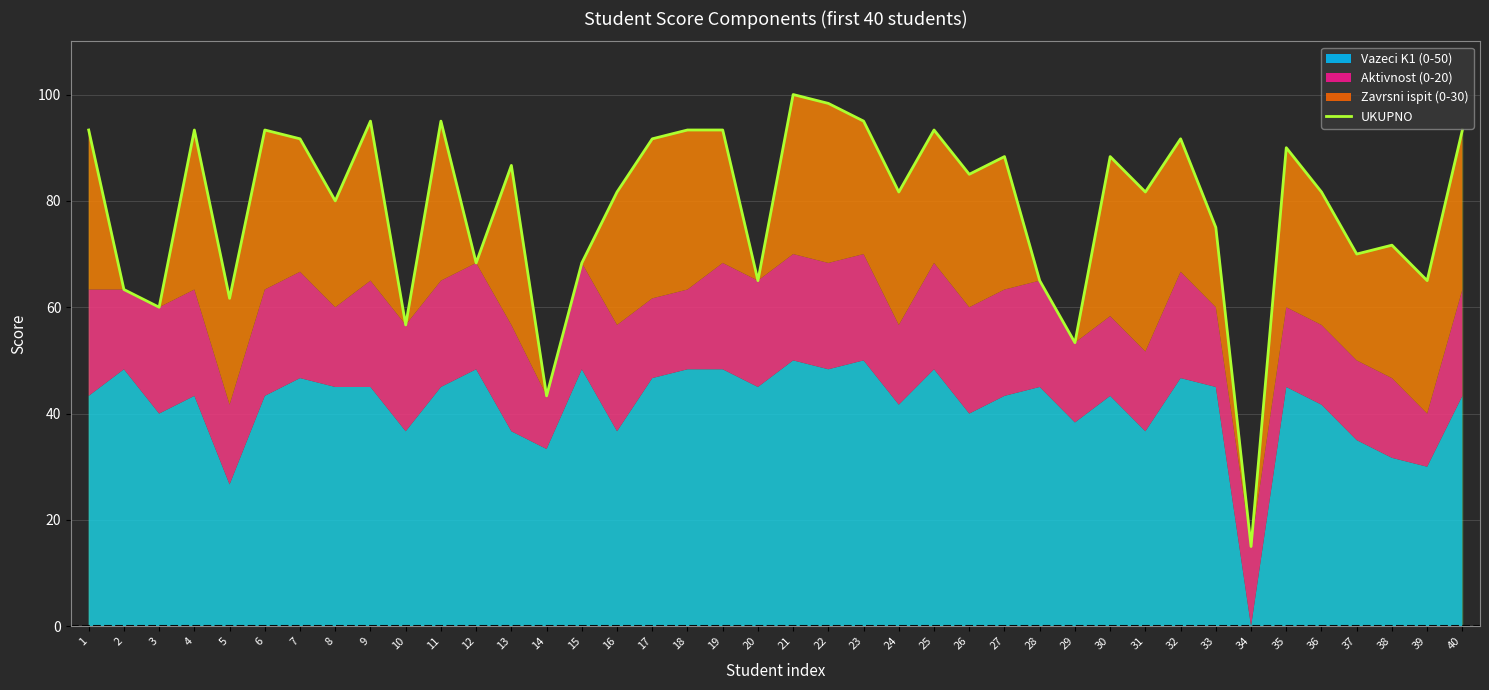

Which label corresponds to the smallest value in the chart?

34